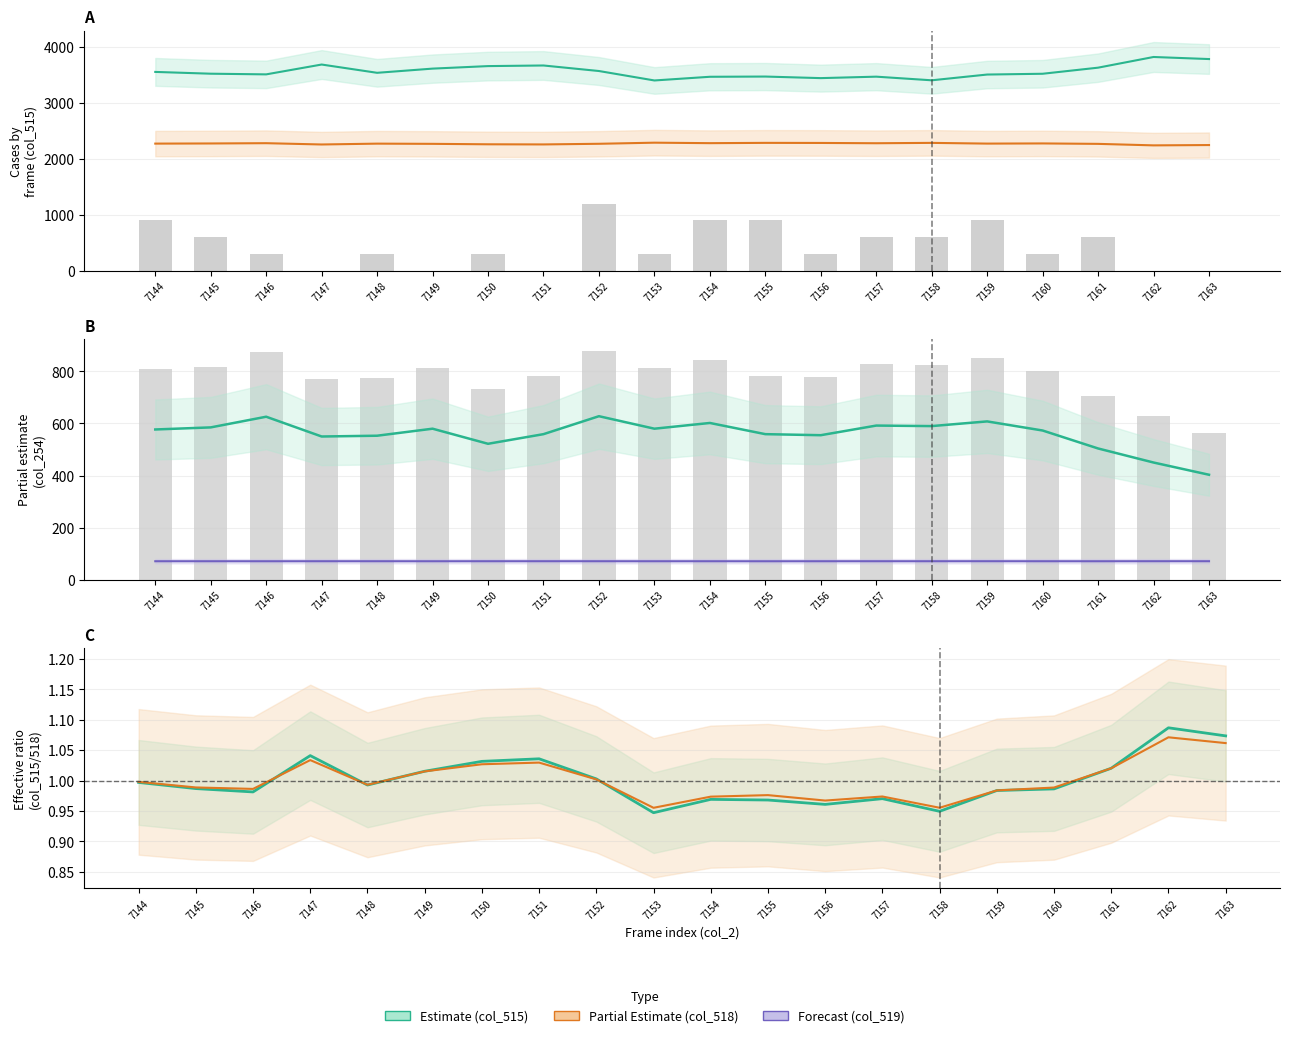

What is the value of the col_516 bar at the 1st from the left?

1.0